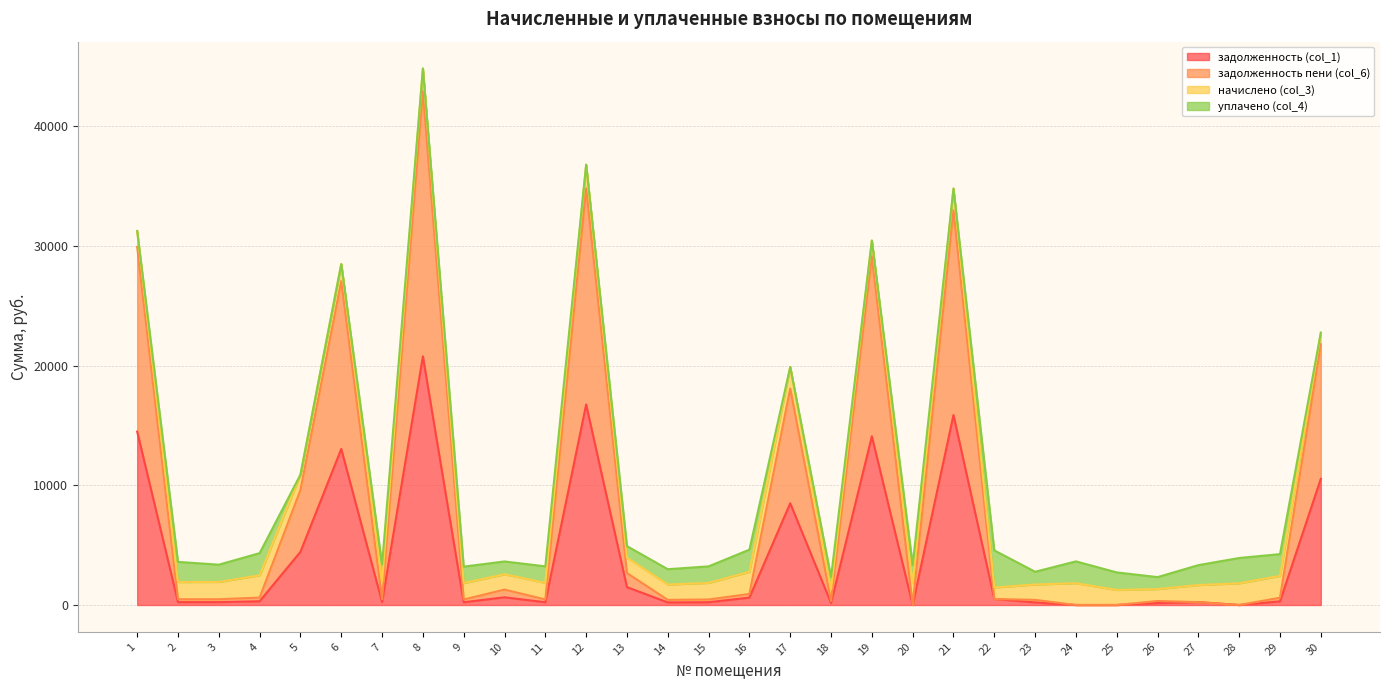

At which category is the sum across all series the highest?

8